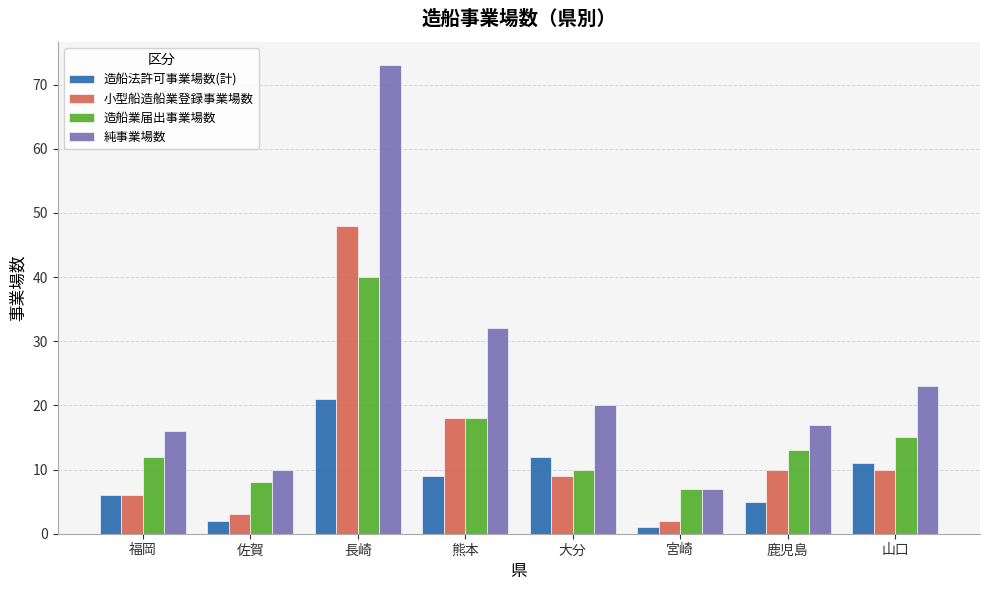

Reading left to right, extract all data points from this chart.

造船法許可事業場数(計): 福岡=6	佐賀=2	長崎=21	熊本=9	大分=12	宮崎=1	鹿児島=5	山口=11
小型船造船業登録事業場数: 福岡=6	佐賀=3	長崎=48	熊本=18	大分=9	宮崎=2	鹿児島=10	山口=10
造船業届出事業場数: 福岡=12	佐賀=8	長崎=40	熊本=18	大分=10	宮崎=7	鹿児島=13	山口=15
純事業場数: 福岡=16	佐賀=10	長崎=73	熊本=32	大分=20	宮崎=7	鹿児島=17	山口=23